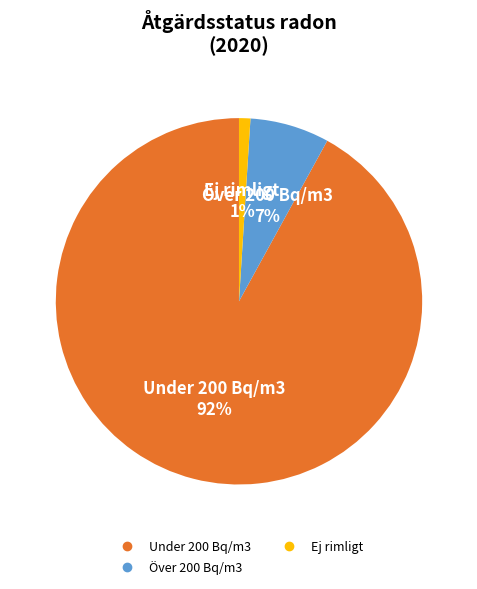

To the nearest percent, what is the average slice percentage?

33%